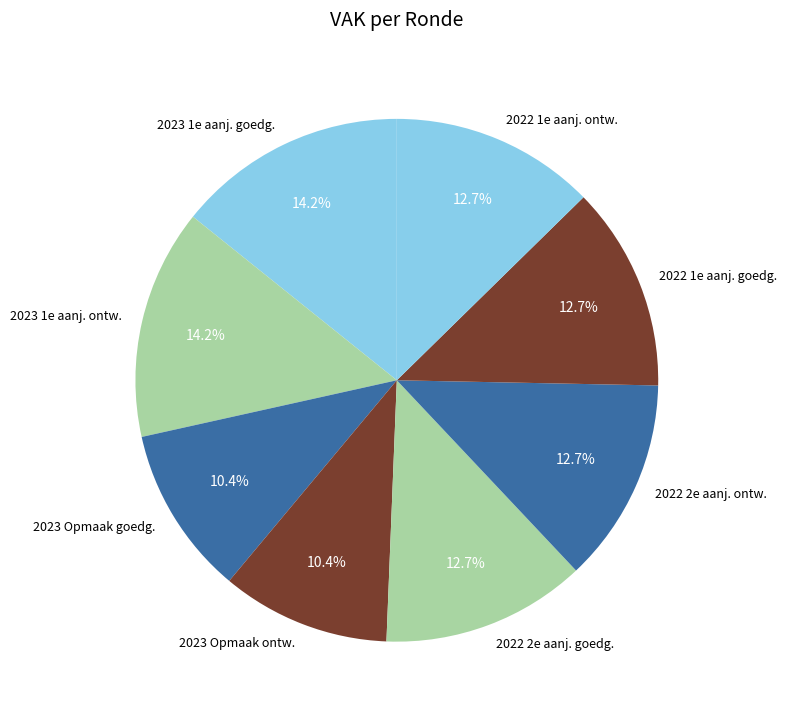

Between 2022 1e aanj. goedg. and 2023 1e aanj. ontw., which is larger?

2023 1e aanj. ontw.